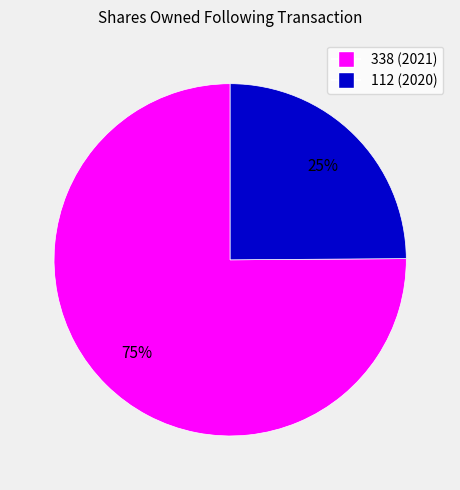

True or false: 338 (2021) accounts for 89% of the total.

False